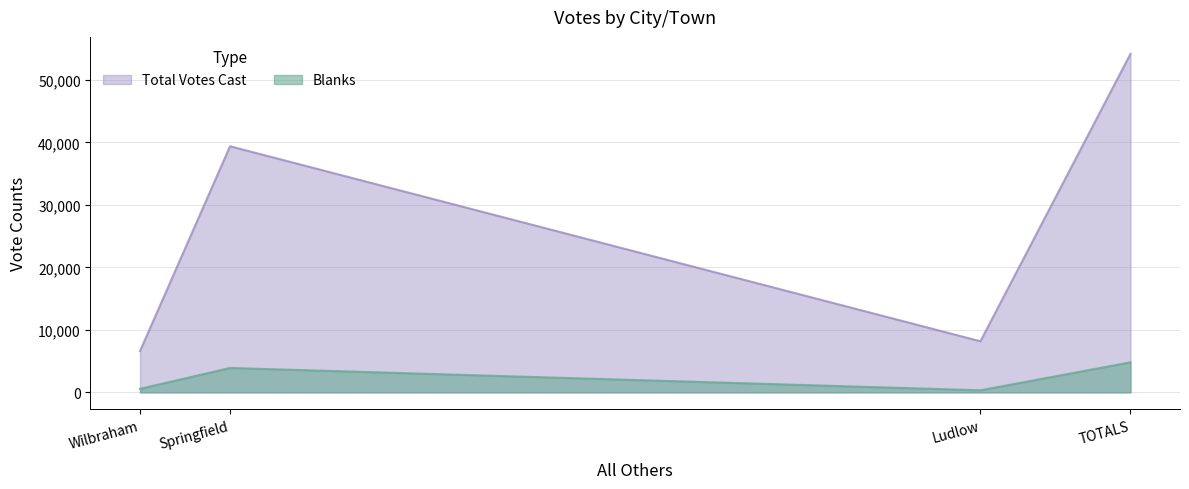

How many interior local peaks does the Blanks series have?

1